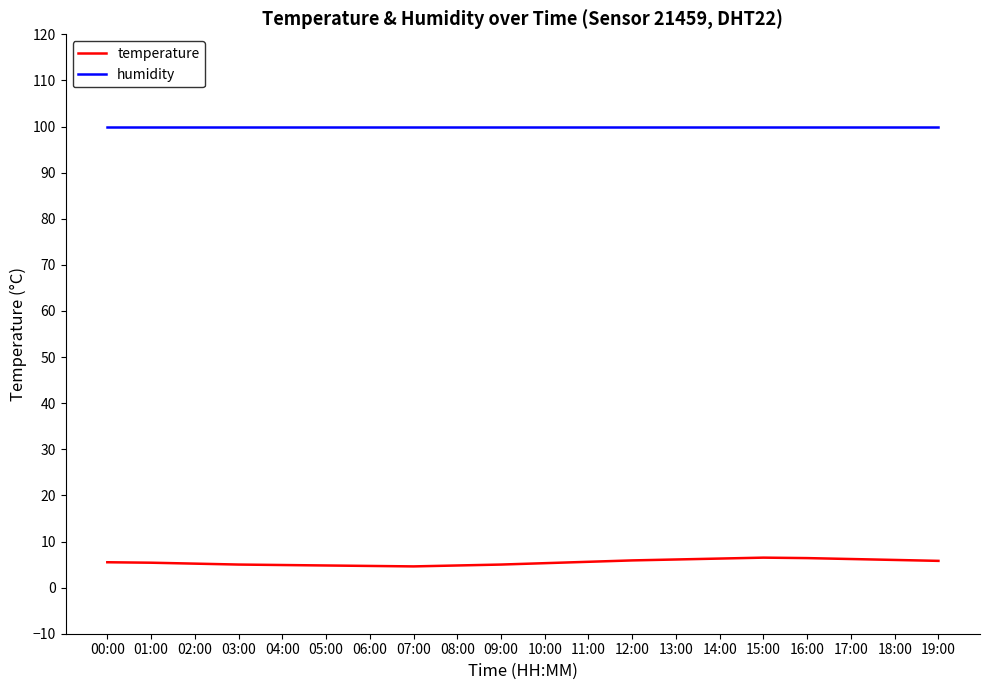

Rank the series by their average value, from highest to lowest.

humidity, temperature